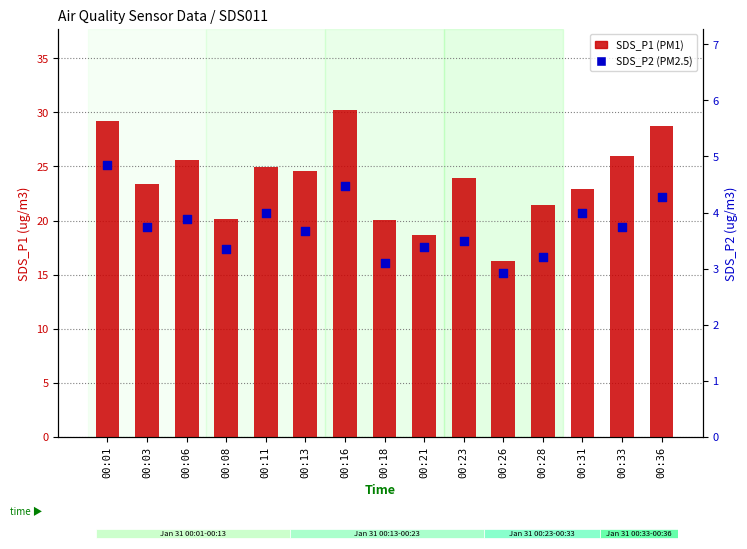

At how many categories does at least one series exceed 12?

15